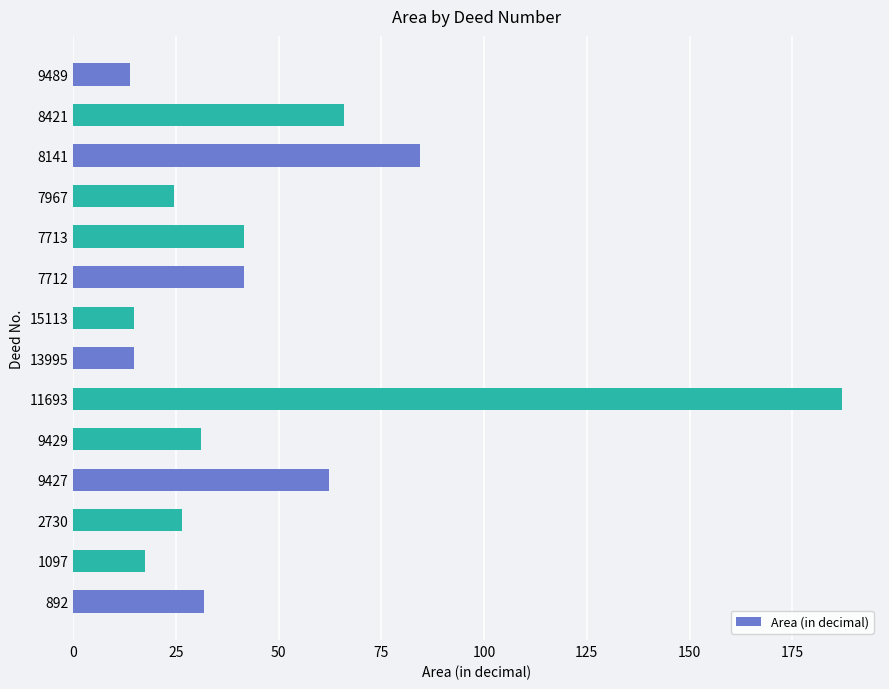

What is the difference between the second highest and second lowest values?

69.6